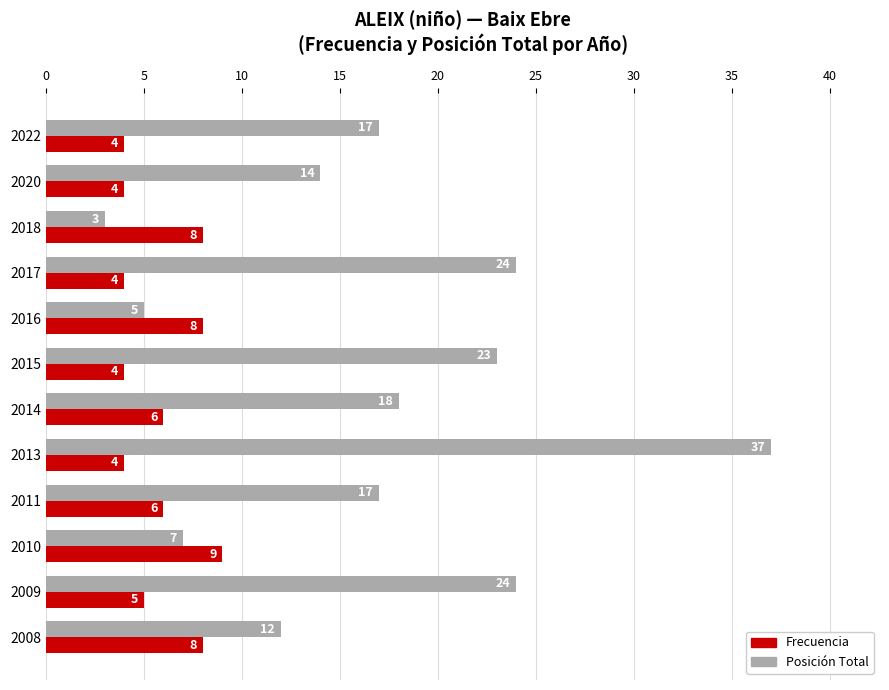

Which series has the largest range (max minus min)?

Posición Total